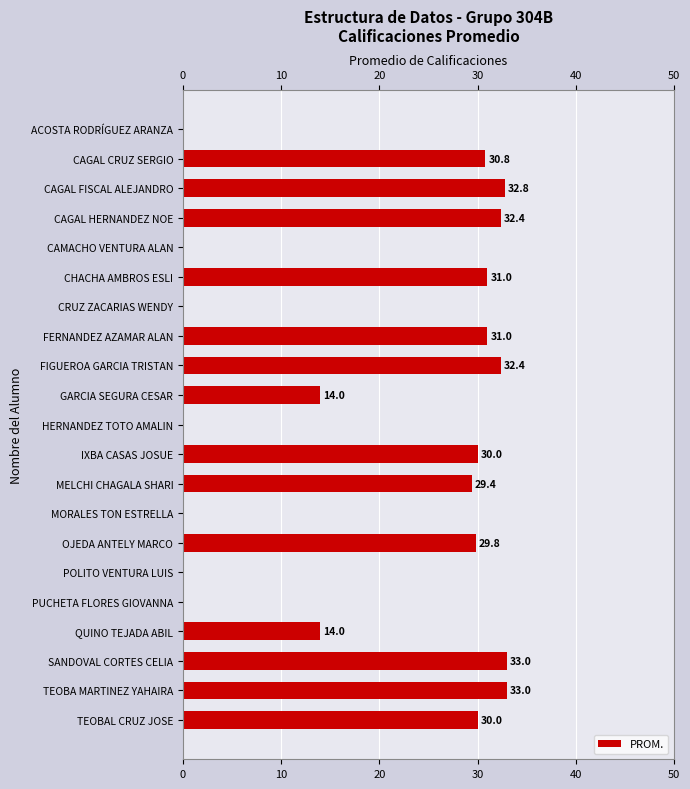

Is it true that the value at CHACHA AMBROS ESLI is 31.0?

True